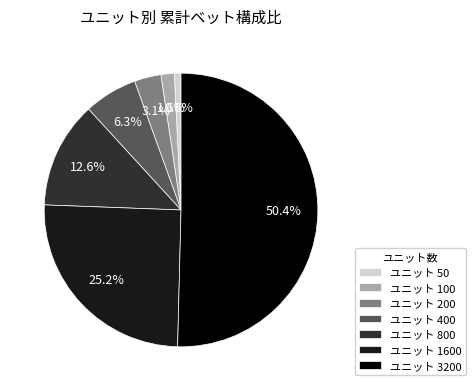

Rank the categories by value from lowest to highest.

ユニット 50, ユニット 100, ユニット 200, ユニット 400, ユニット 800, ユニット 1600, ユニット 3200